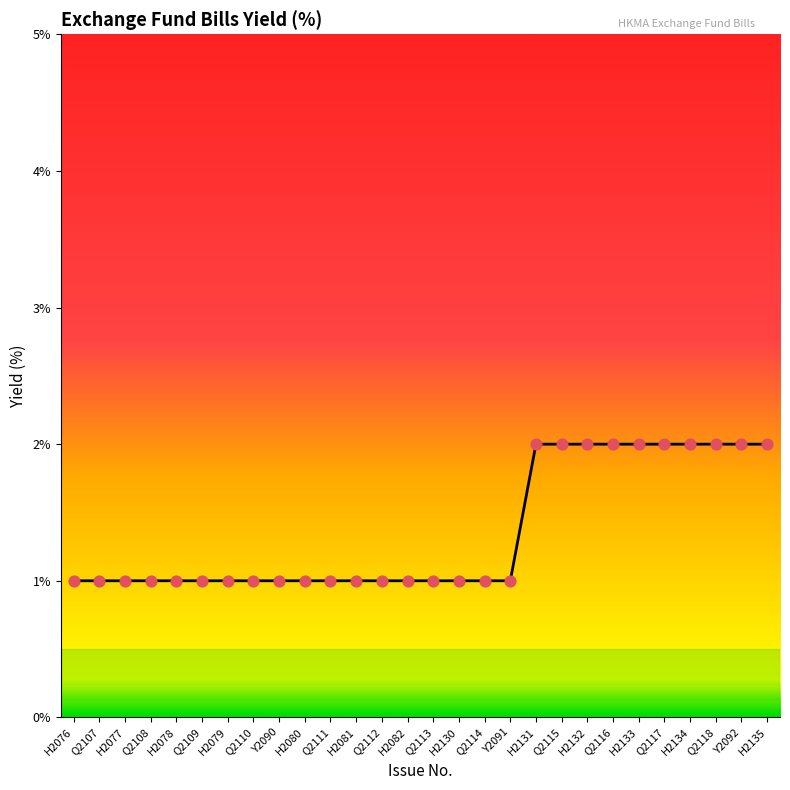

Which has a higher value, H2131 or Y2092?

H2131